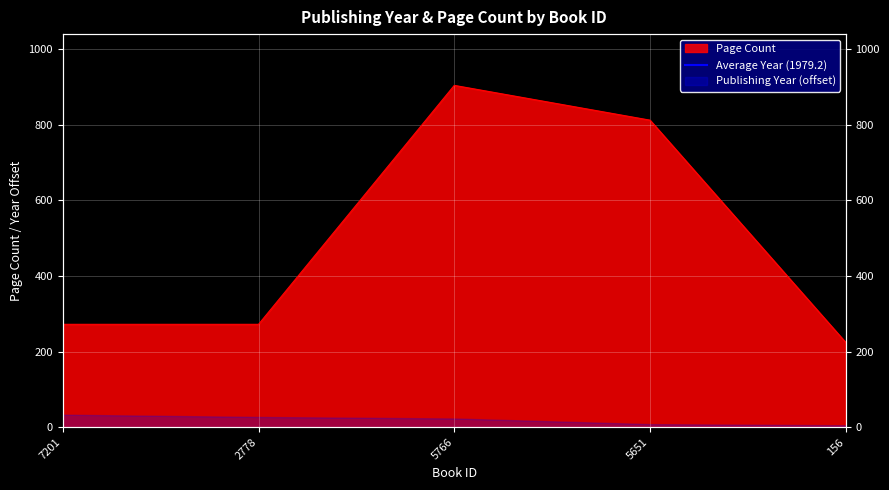

What value does the data have at 2778?

272